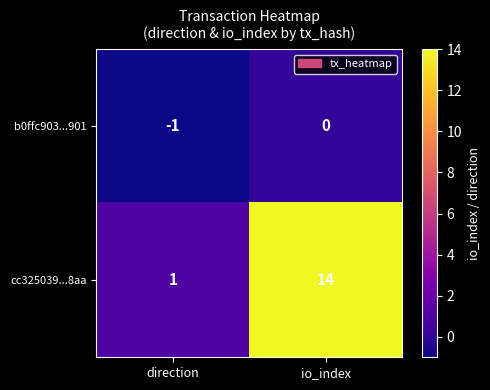

What is the average value of the cc325039...8aa series?

8